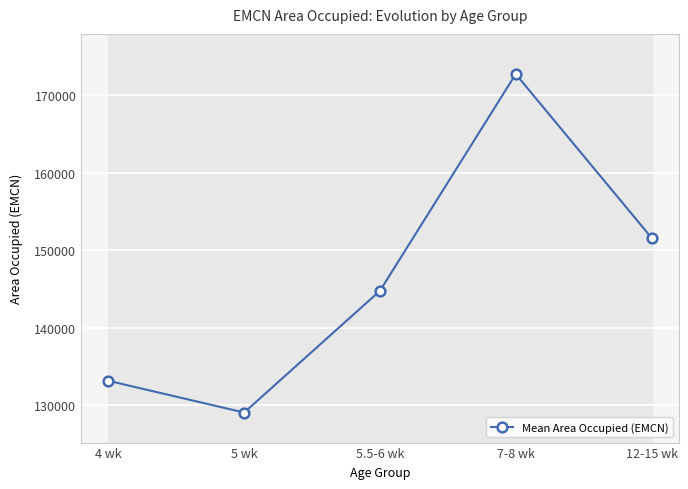

What is the difference between the second highest and second lowest values?

18446.8